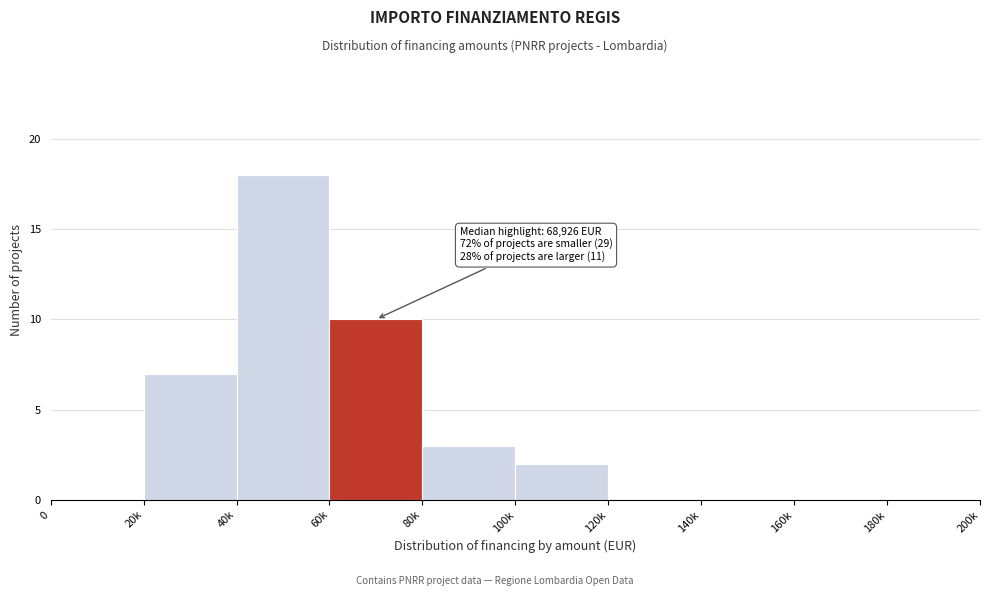

Reading right to left, list all the values displayed in this chart.

180k=0	160k=0	140k=0	120k=0	100k=2	80k=3	60k=10	40k=18	20k=7	0=0